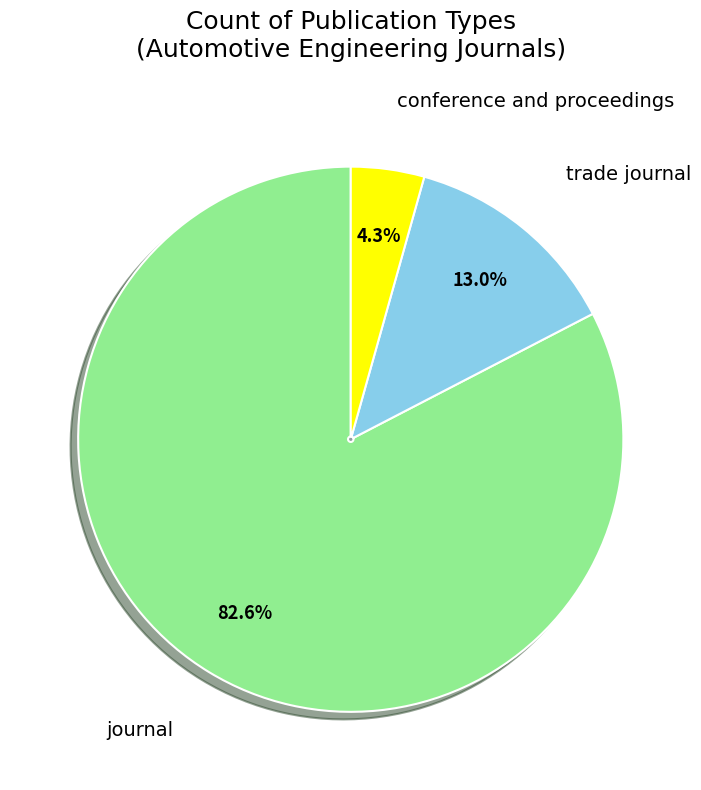

Does any single category account for the majority?

Yes